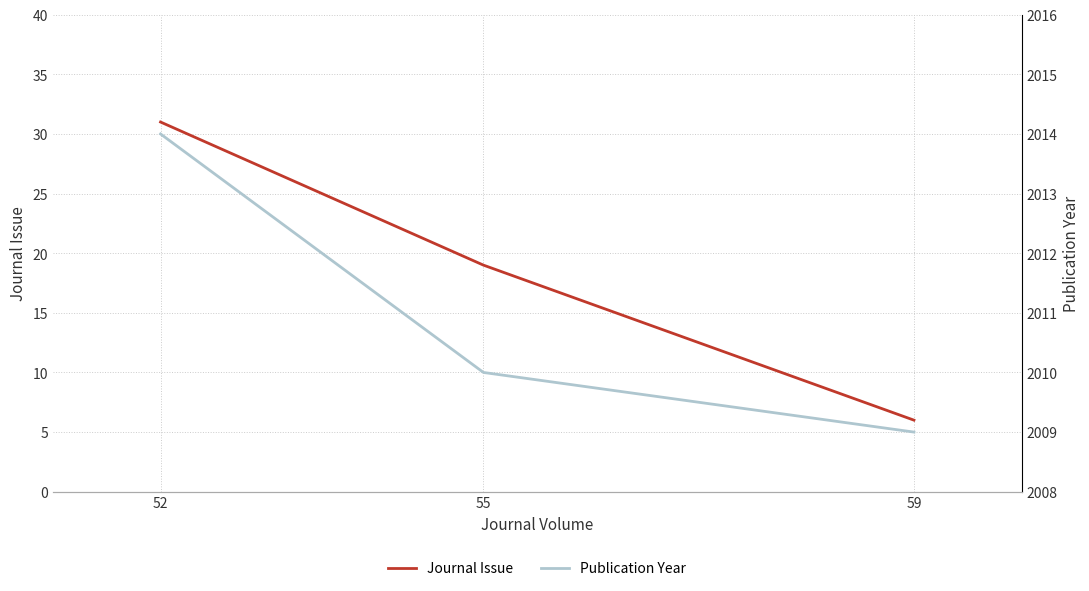

What is the average value of the Journal Issue series?

19